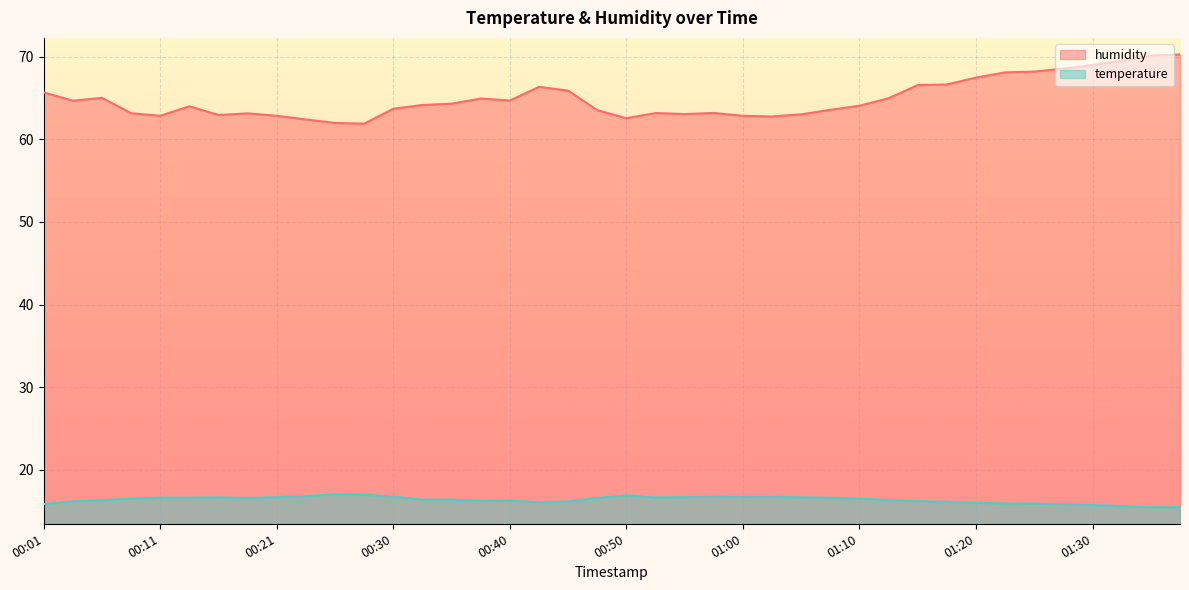

What are all the series names shown in the legend?

humidity, temperature